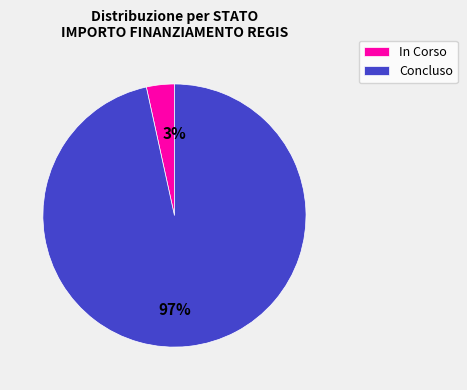

How many slices are in this pie chart?

2